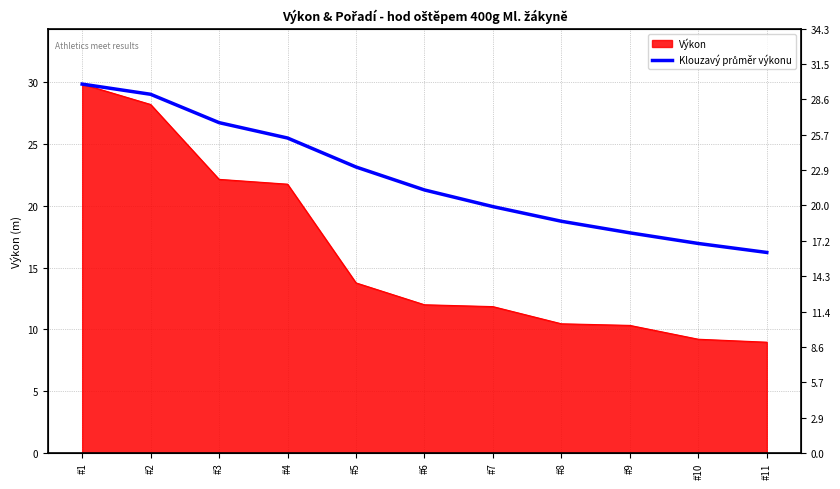

Count the number of categories in the chart.

11